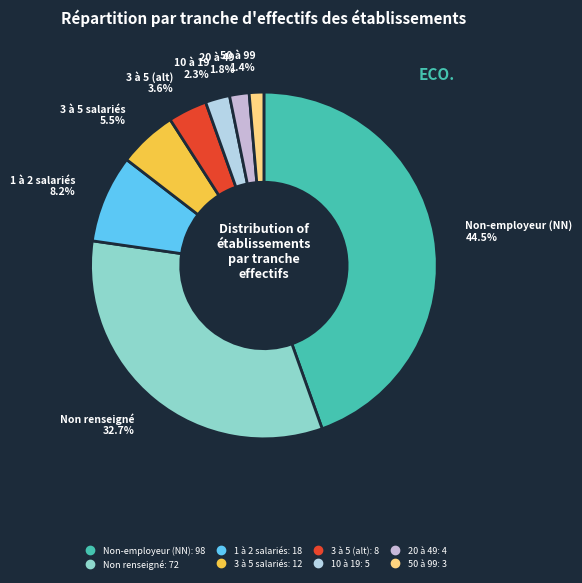

How many slices are in this pie chart?

8